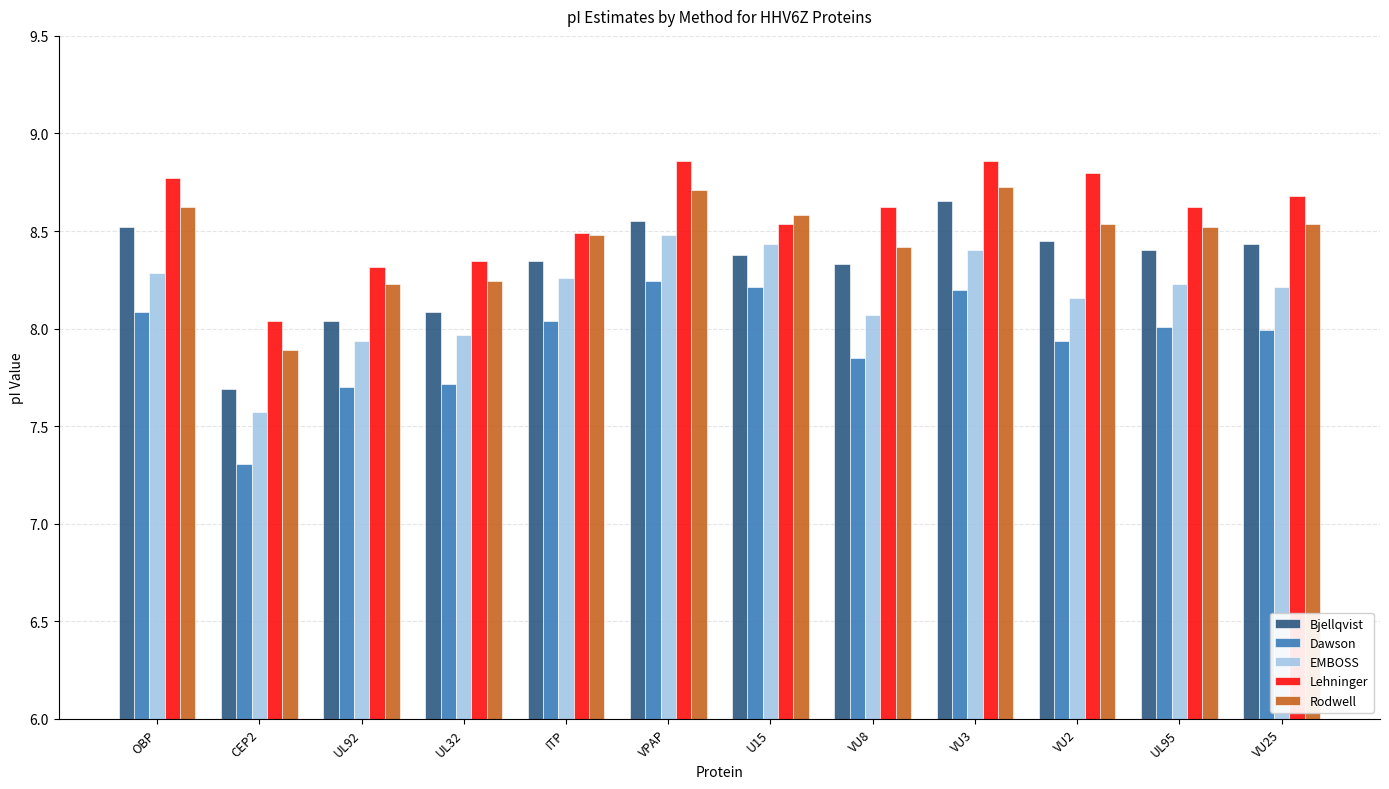

What is the lowest value of the Dawson series?

7.3